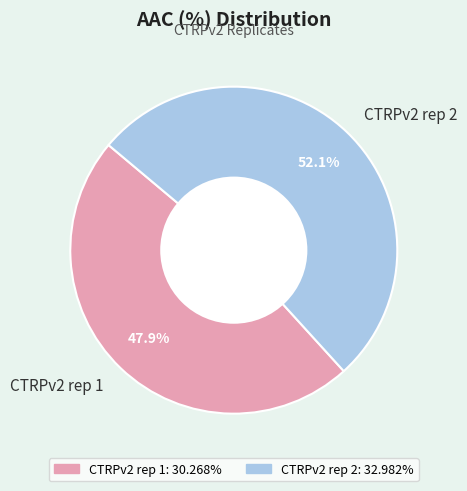

The CTRPv2 rep 1 slice represents 38% of the pie. True or false?

False